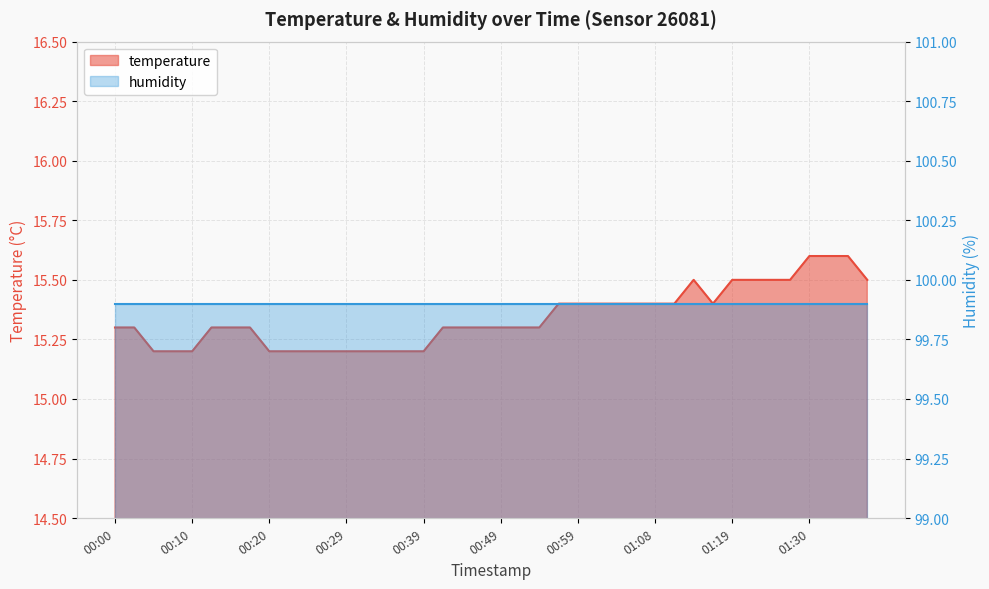

The chart shows a value of 15.4 at 00:56. True or false?

True